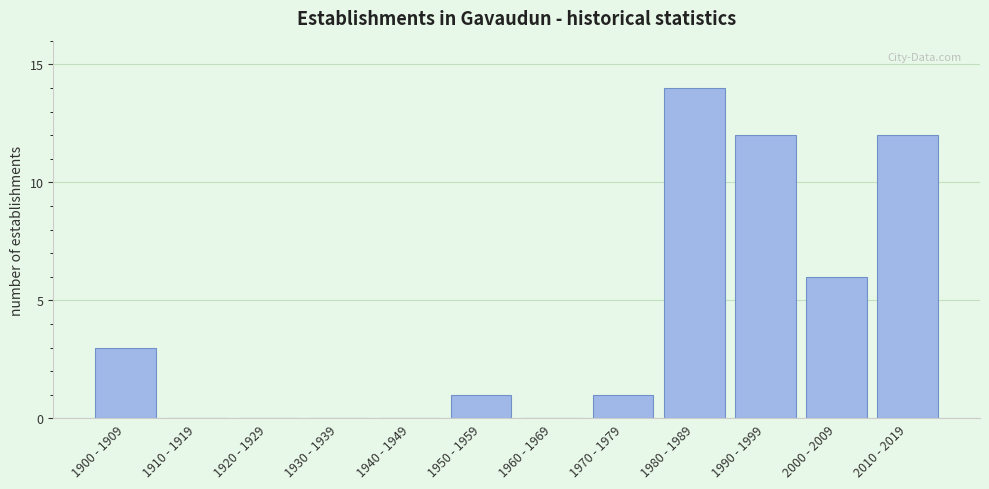

Reading left to right, extract all data points from this chart.

1900 - 1909=3	1910 - 1919=0	1920 - 1929=0	1930 - 1939=0	1940 - 1949=0	1950 - 1959=1	1960 - 1969=0	1970 - 1979=1	1980 - 1989=14	1990 - 1999=12	2000 - 2009=6	2010 - 2019=12